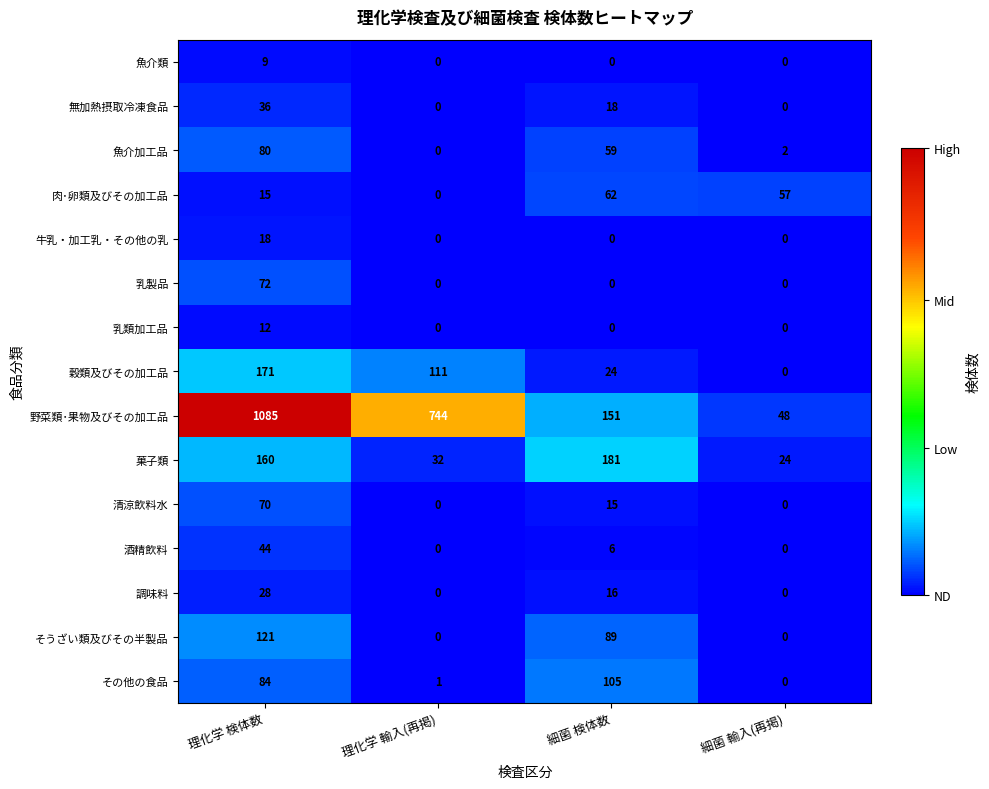

Which series has the largest total across all categories?

野菜類･果物及びその加工品